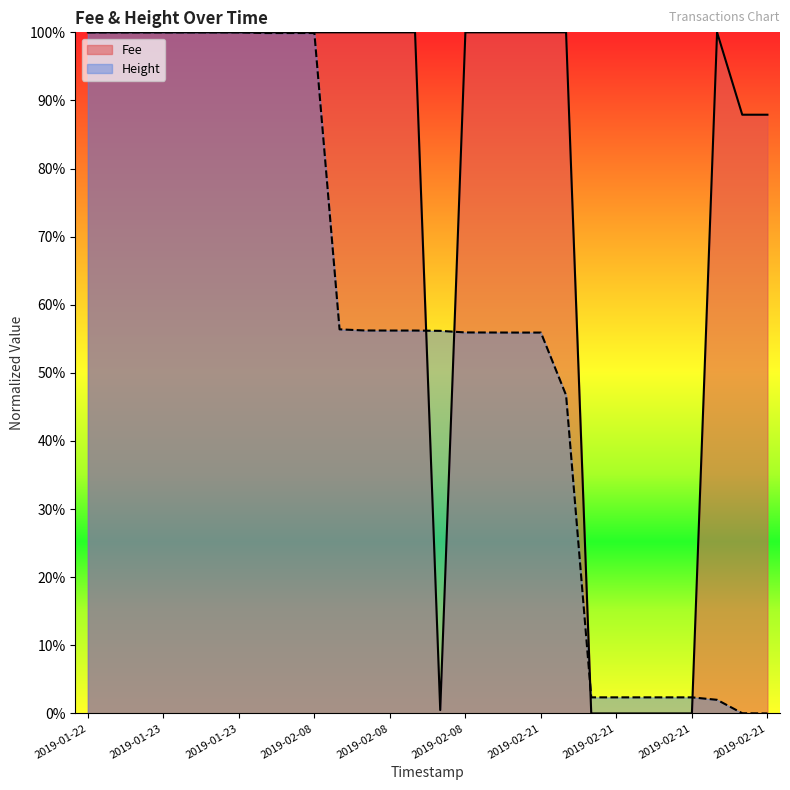

Read the Height value at 2019-02-08 18:53.

0.6